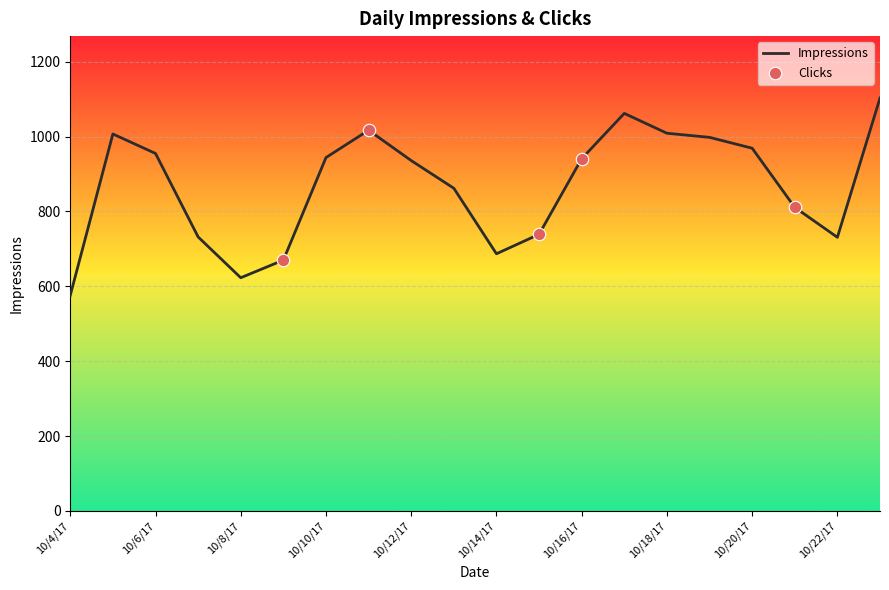

What is the greatest value displayed?

1103